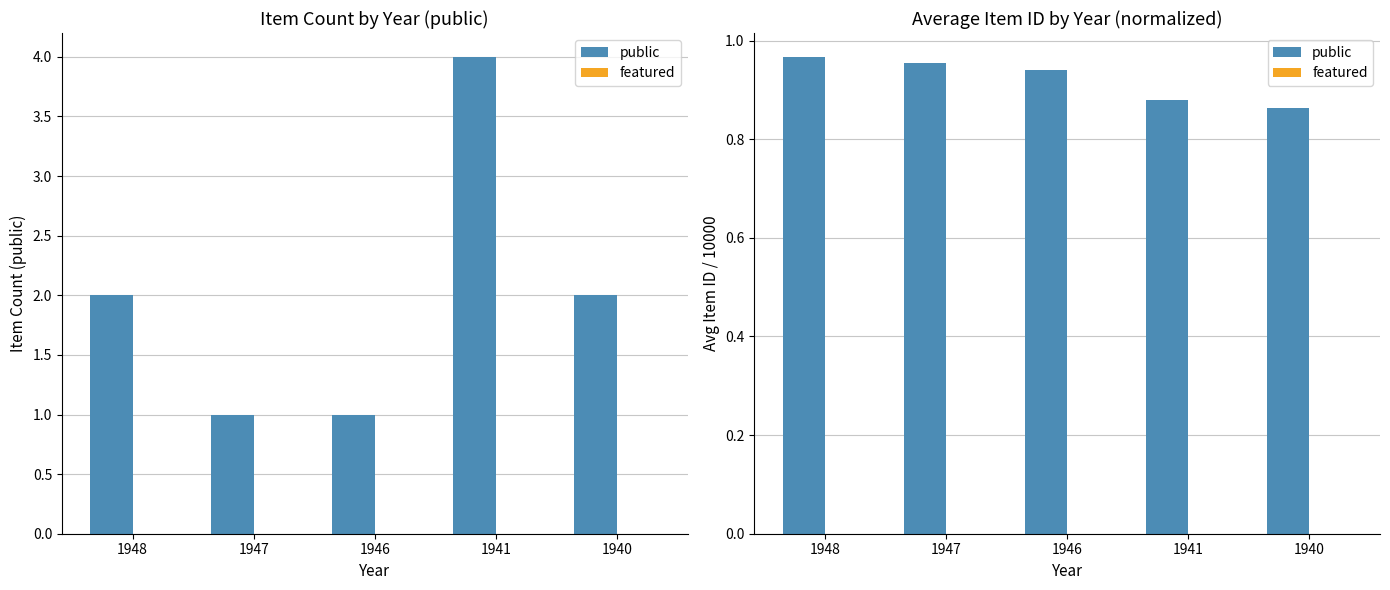

Between 1947 and 1940, which series saw the biggest shift?

public